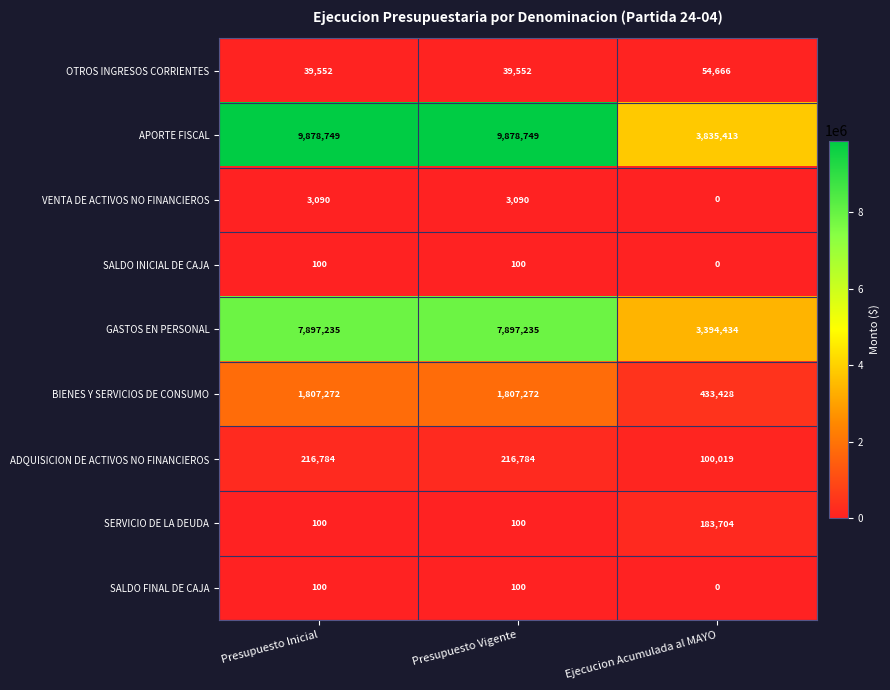

Reading left to right, extract all data points from this chart.

OTROS INGRESOS CORRIENTES: 39552	39552	54666
APORTE FISCAL: 9878749	9878749	3835413
VENTA DE ACTIVOS NO FINANCIEROS: 3090	3090	0
SALDO INICIAL DE CAJA: 100	100	0
GASTOS EN PERSONAL: 7897235	7897235	3394434
BIENES Y SERVICIOS DE CONSUMO: 1807272	1807272	433428
ADQUISICION DE ACTIVOS NO FINANCIEROS: 216784	216784	100019
SERVICIO DE LA DEUDA: 100	100	183704
SALDO FINAL DE CAJA: 100	100	0